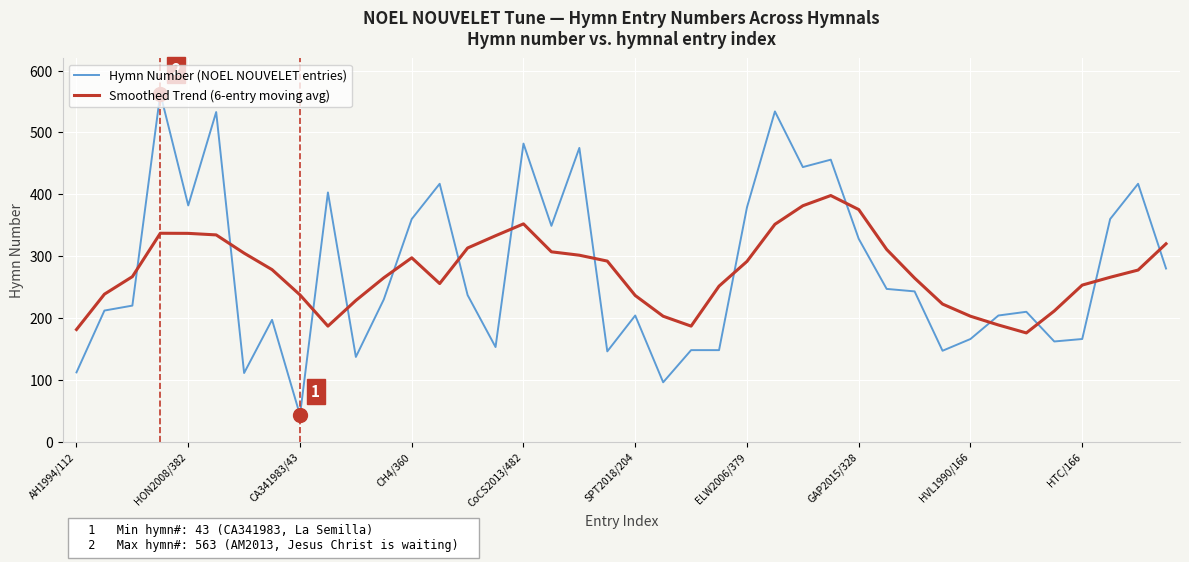

What is the difference between the maximum and minimum values in the Hymn Number (NOEL NOUVELET entries) series?

520.0